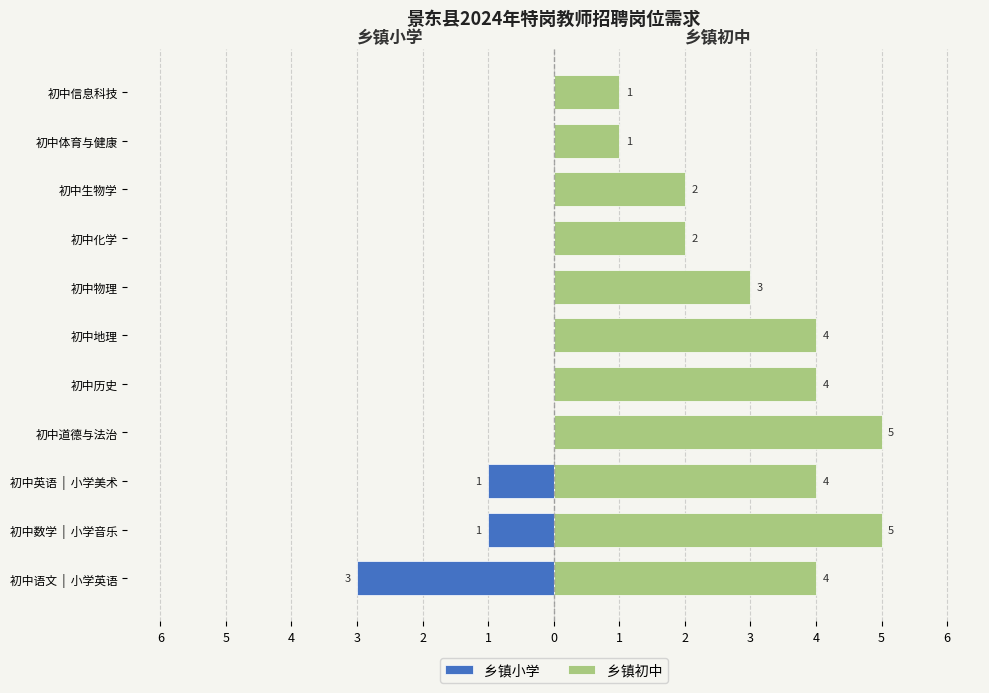

List the series in order of their peak value, highest first.

乡镇初中, 乡镇小学